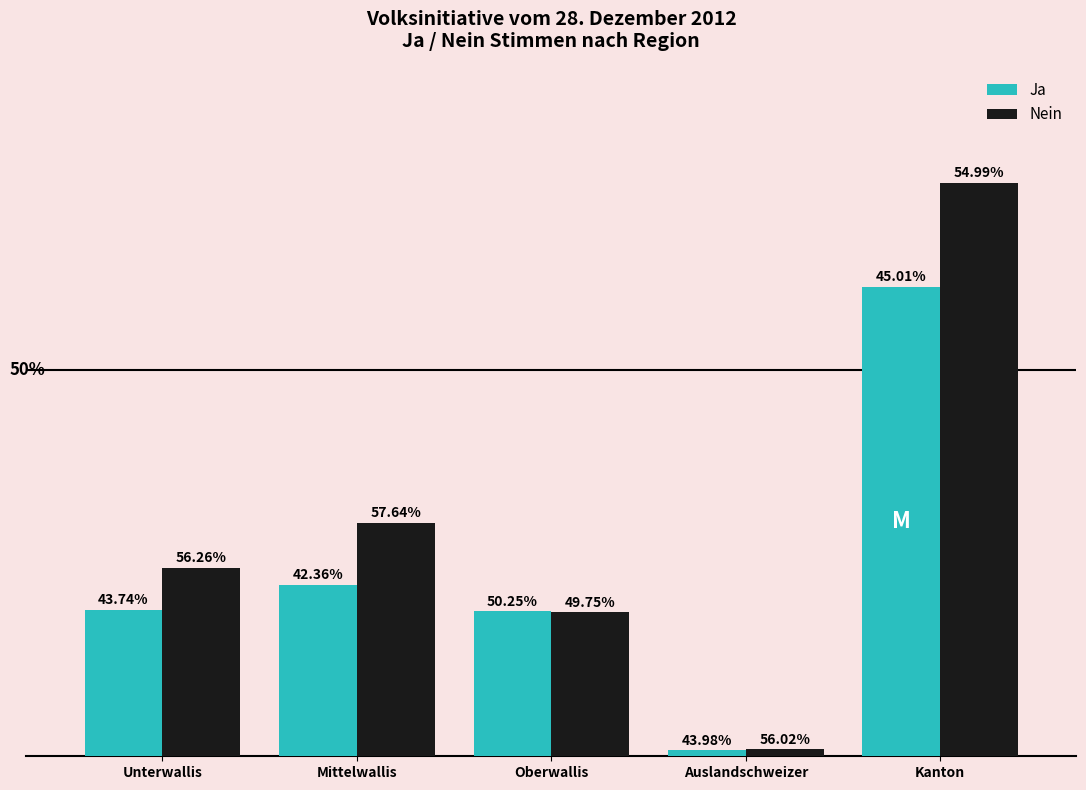

What is the label of the 5th bar from the right?

Unterwallis